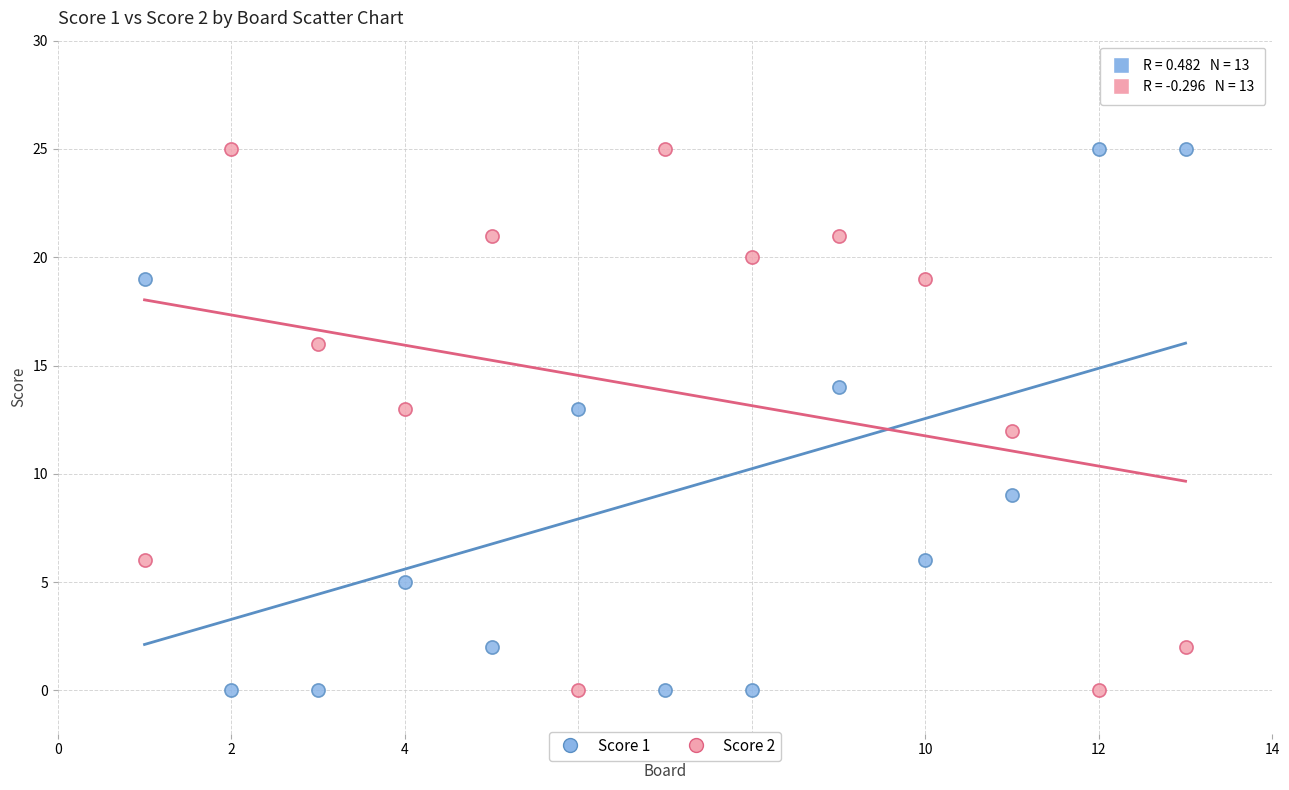

What is the X range (max minus min) for the scatter plot?

12